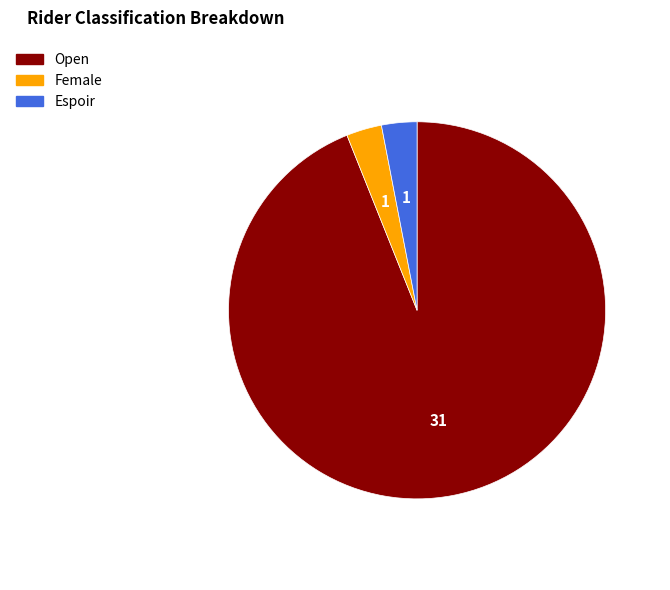

Is Open the majority of the pie?

Yes